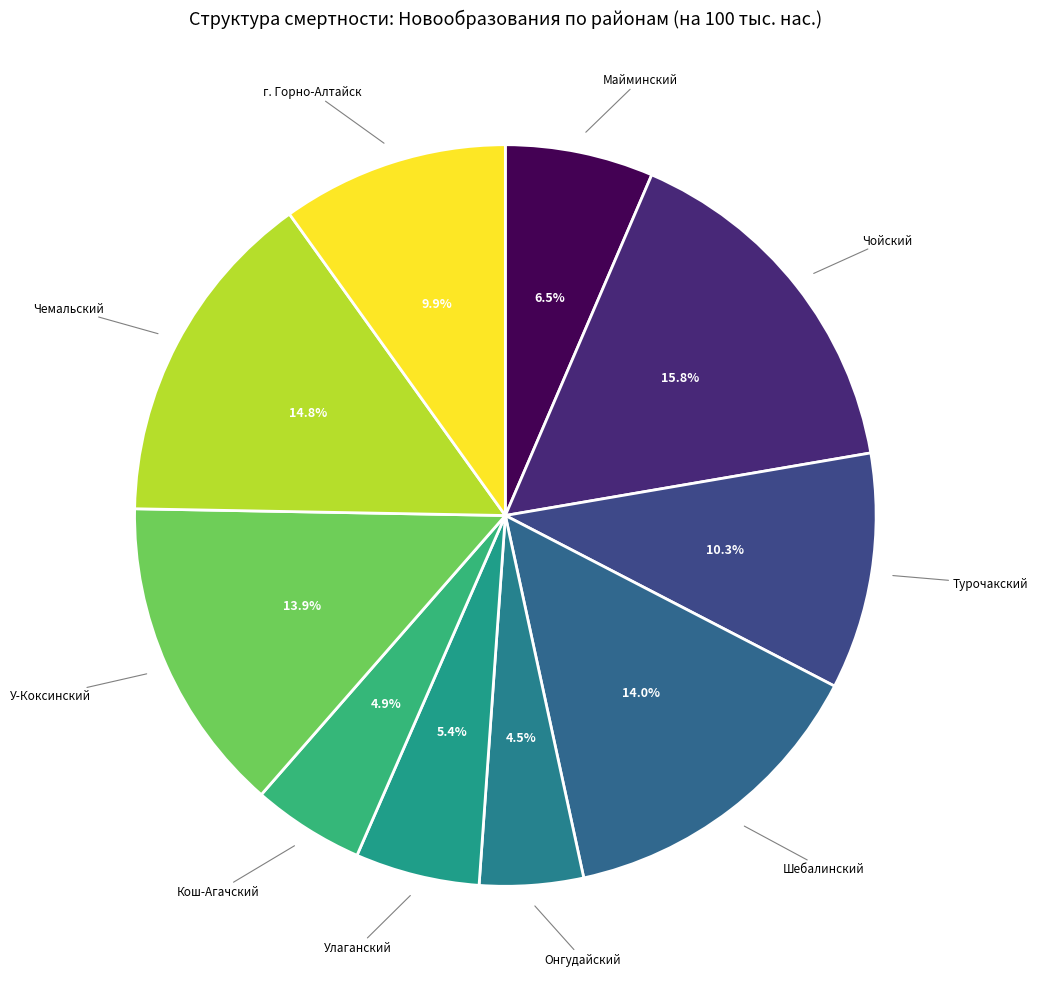

How many segments does this pie chart have?

10